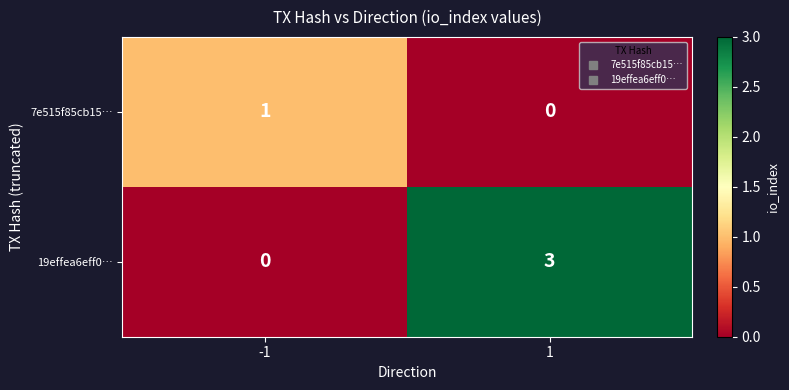

At which category is the sum across all series the highest?

1